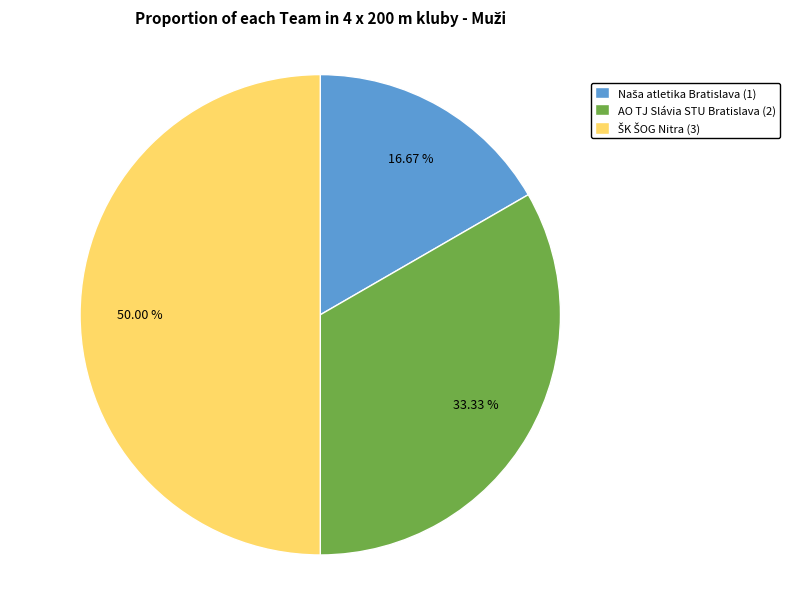

Rank the categories by value from highest to lowest.

ŠK ŠOG Nitra (1:34.39), AO TJ Slávia STU Bratislava (1:32.32), Naša atletika Bratislava (1:30.55)